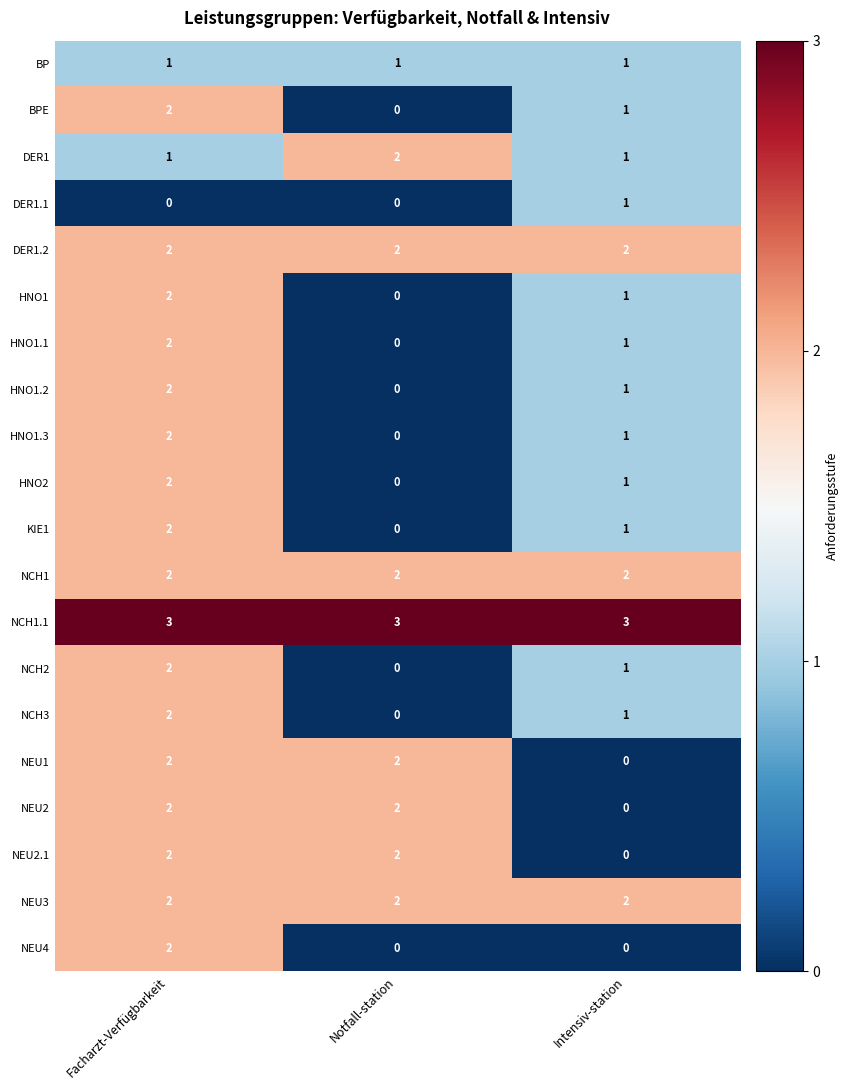

What is the difference between the highest and lowest values at Facharzt-Verfügbarkeit?

3